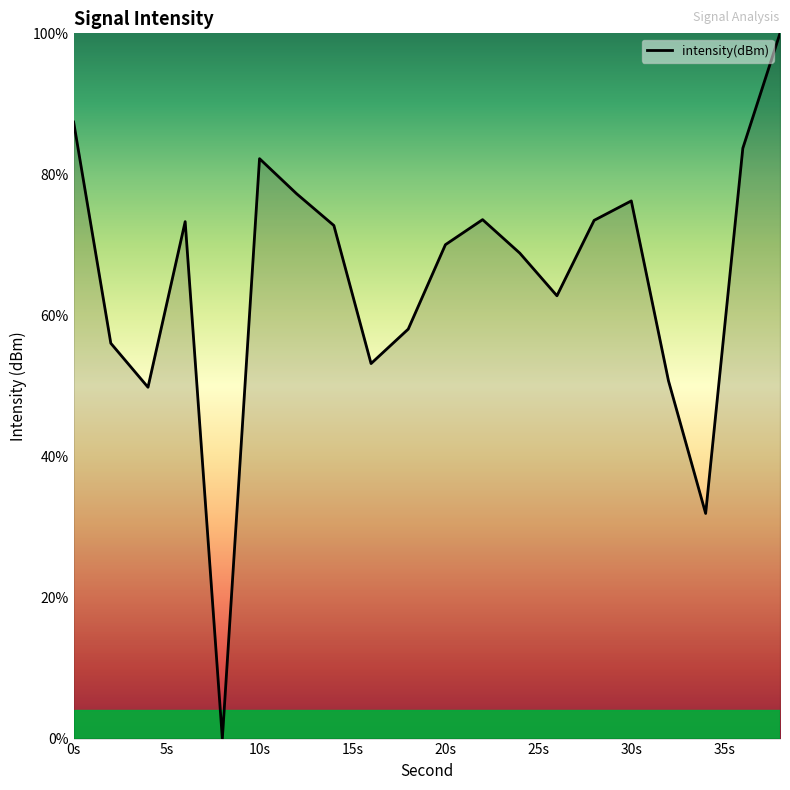

What is the maximum value shown in the chart?

100.0